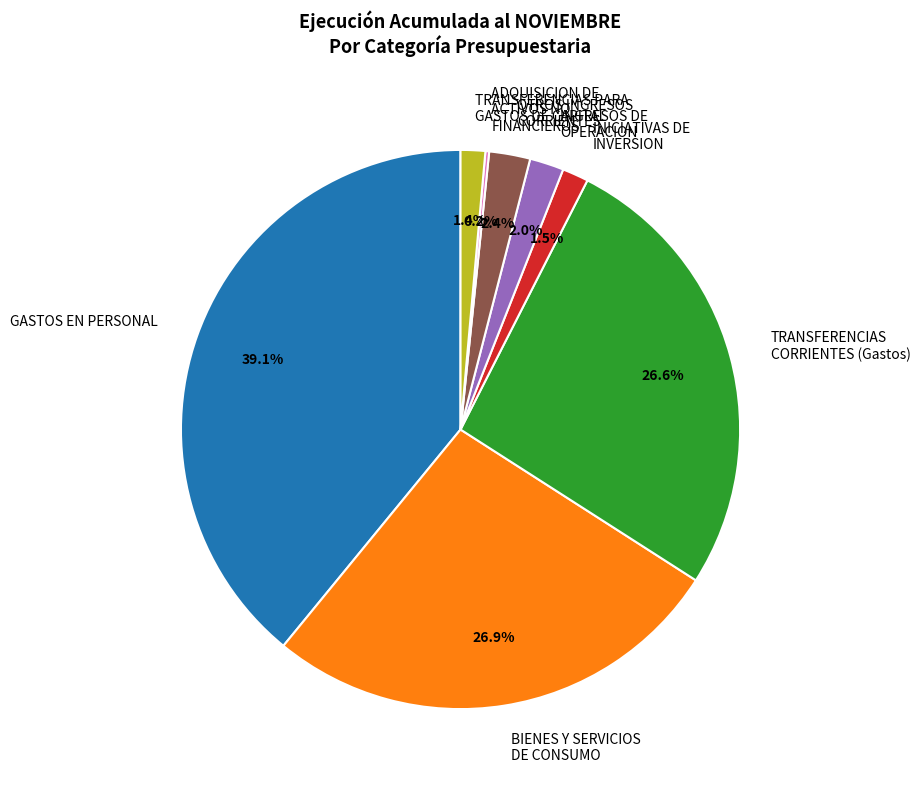

To the nearest percent, what is the difference between the largest and smallest slice percentages?

39%